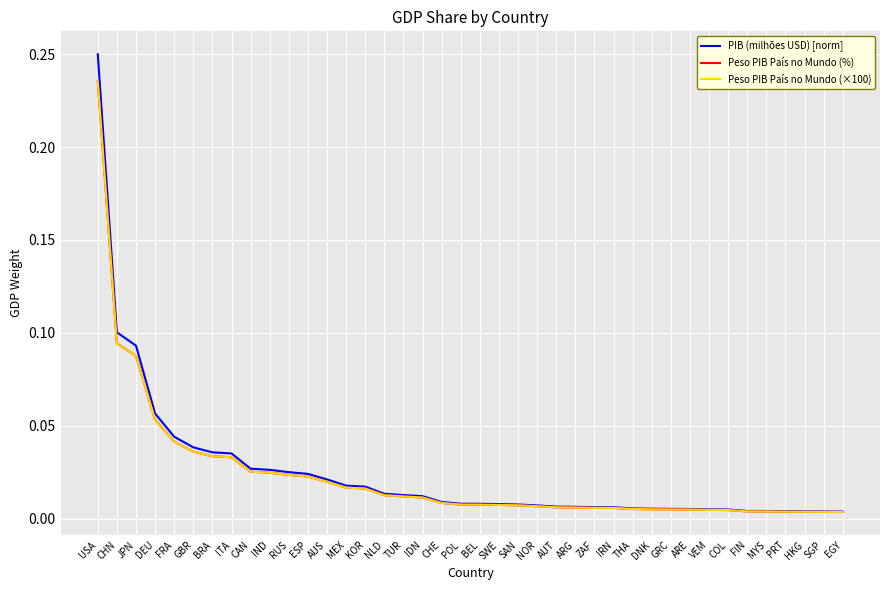

At how many categories does at least one series exceed 0?

40